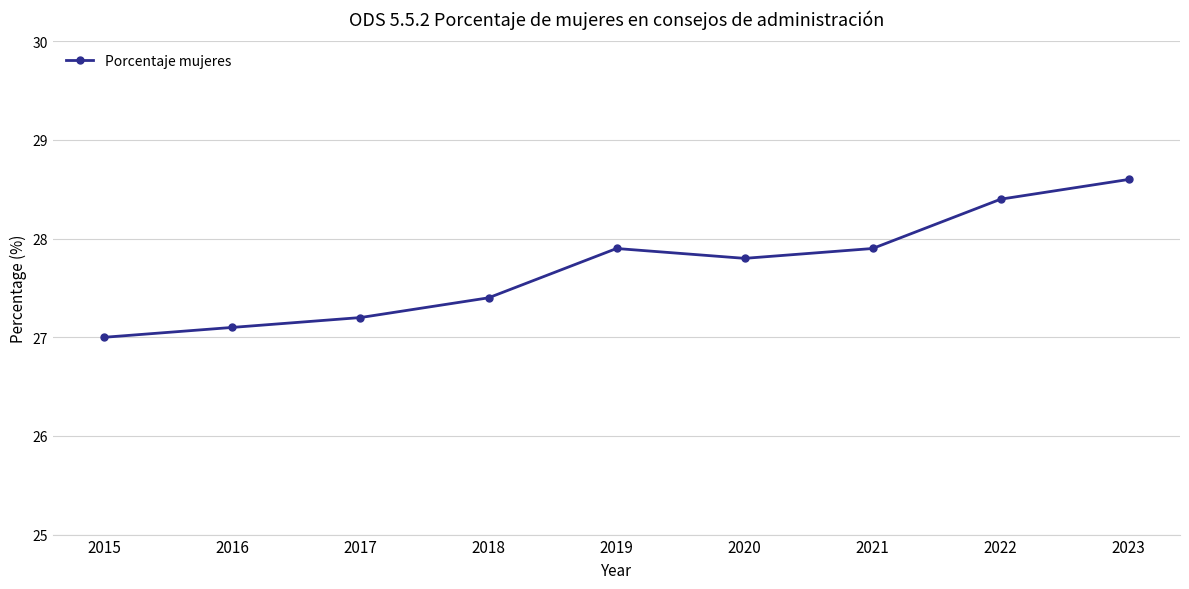

What is the minimum value shown in the chart?

27.0